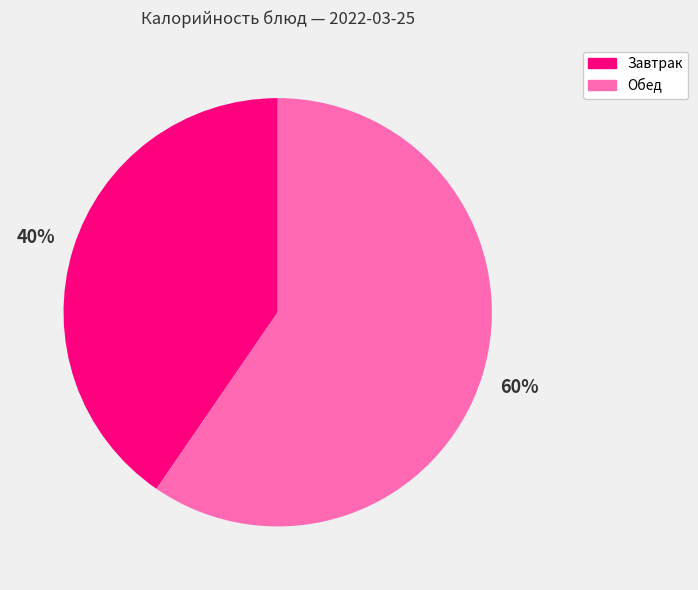

Is there any slice that represents more than half of the pie?

Yes